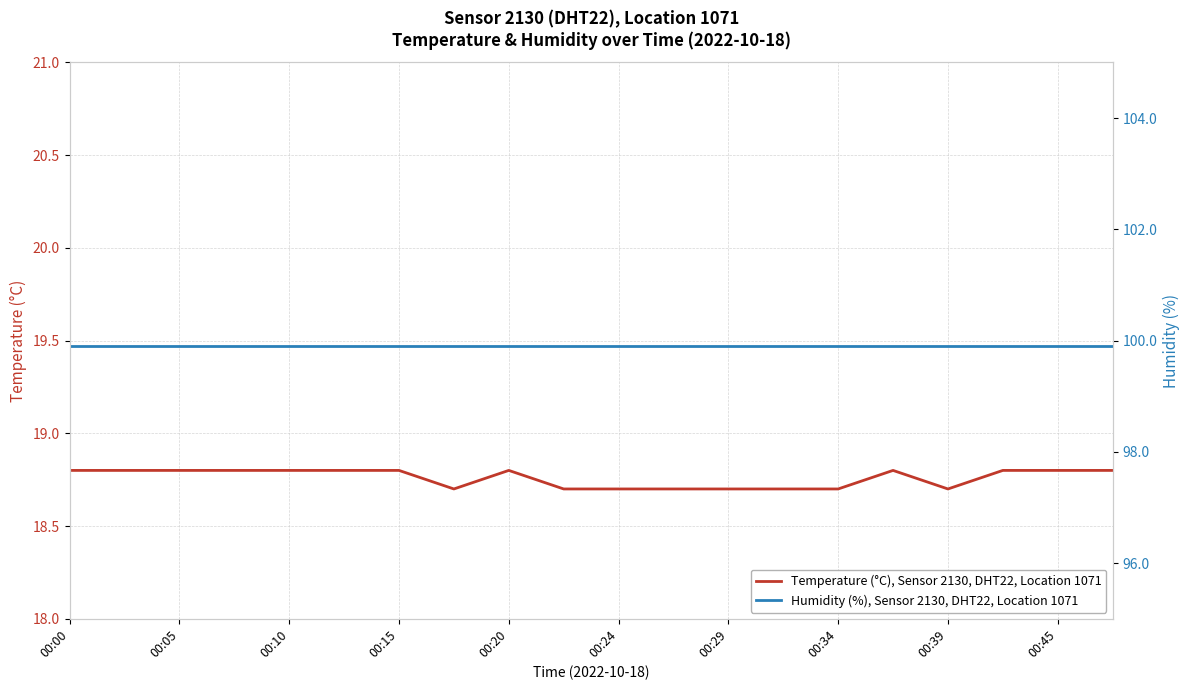

Rank the series by their maximum value, from highest to lowest.

Humidity (%), Sensor 2130, DHT22, Location 1071, Temperature (°C), Sensor 2130, DHT22, Location 1071